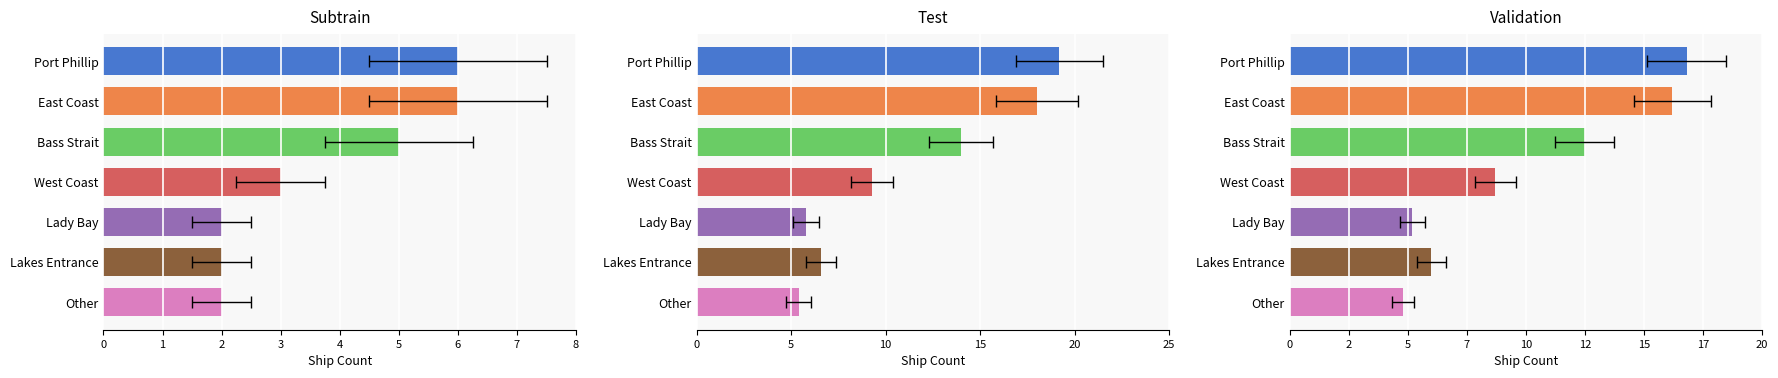

Rank the categories by value from lowest to highest.

Lady Bay, Lakes Entrance, Other, West Coast, Bass Strait, Port Phillip, East Coast